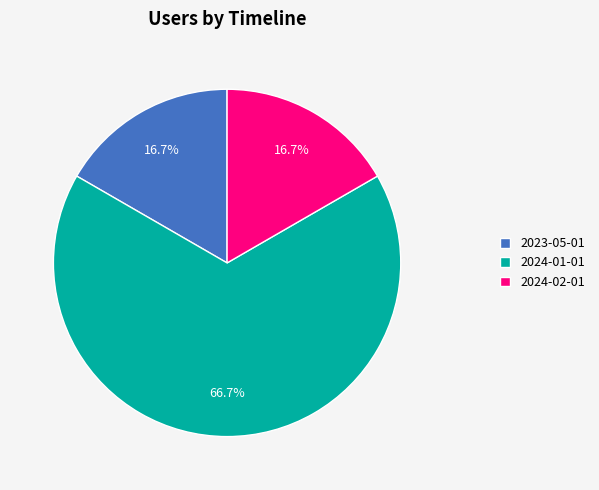

Combined, do 2024-02-01 and 2023-05-01 account for over 50%?

No